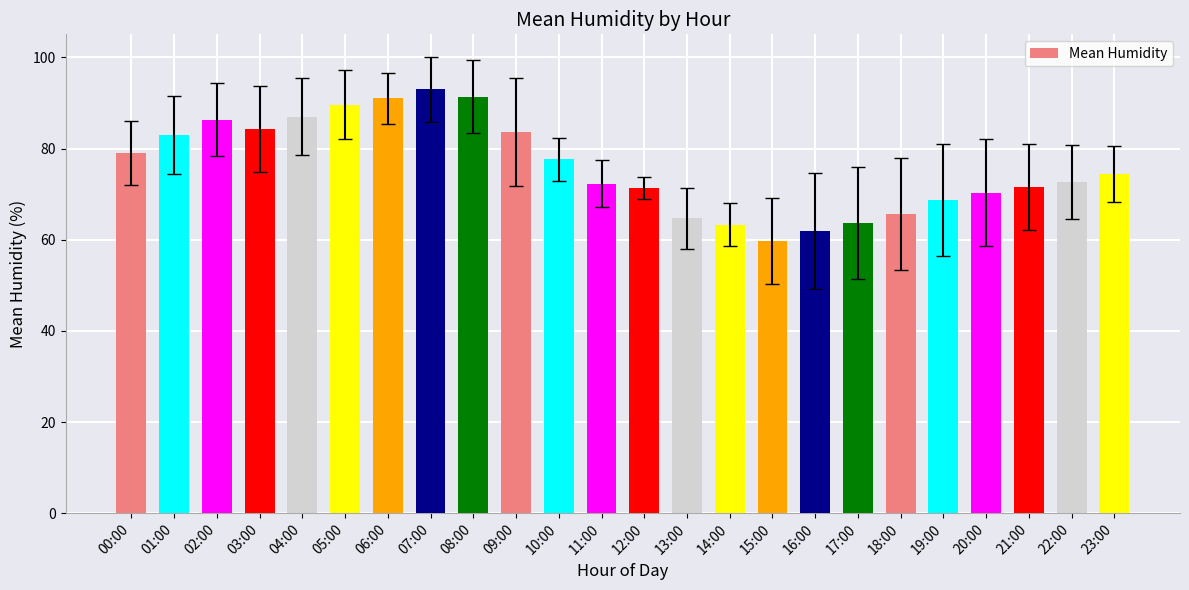

Which label corresponds to the largest value in the chart?

07:00